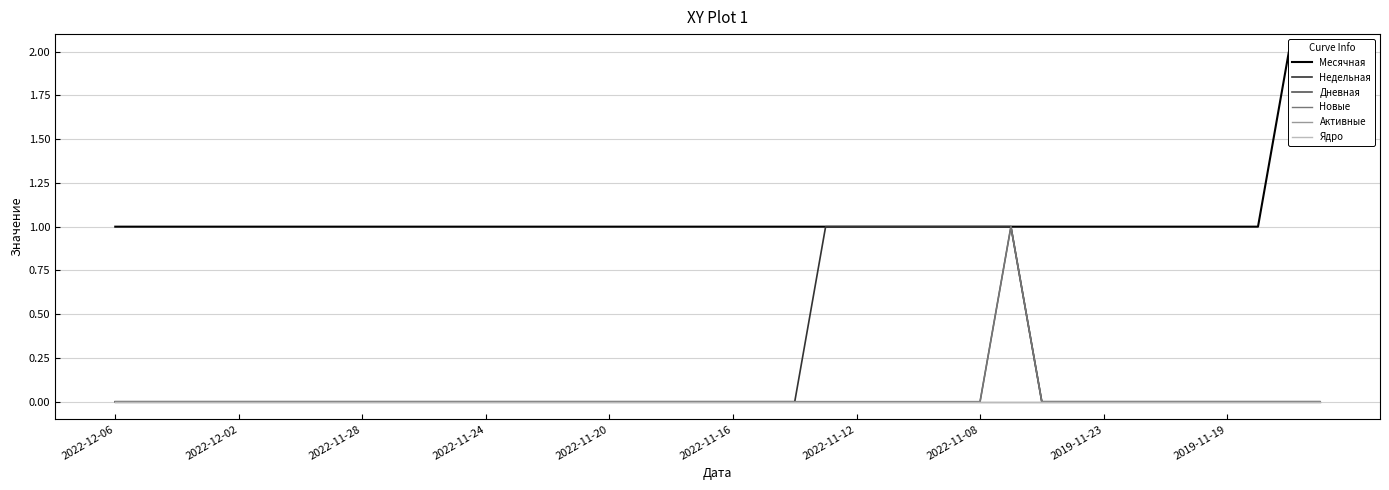

Reading left to right, transcribe all the data shown in this chart.

Месячная: 1	1	1	1	1	1	1	1	1	1	1	1	1	1	1	1	1	1	1	1	1	1	1	1	1	1	1	1	1	1	1	1	1	1	1	1	1	1	2	2
Недельная: 0	0	0	0	0	0	0	0	0	0	0	0	0	0	0	0	0	0	0	0	0	0	0	1	1	1	1	1	1	1	0	0	0	0	0	0	0	0	0	0
Дневная: 0	0	0	0	0	0	0	0	0	0	0	0	0	0	0	0	0	0	0	0	0	0	0	0	0	0	0	0	0	1	0	0	0	0	0	0	0	0	0	0
Новые: 0	0	0	0	0	0	0	0	0	0	0	0	0	0	0	0	0	0	0	0	0	0	0	0	0	0	0	0	0	1	0	0	0	0	0	0	0	0	0	0
Активные: 0	0	0	0	0	0	0	0	0	0	0	0	0	0	0	0	0	0	0	0	0	0	0	0	0	0	0	0	0	0	0	0	0	0	0	0	0	0	0	0
Ядро: 0	0	0	0	0	0	0	0	0	0	0	0	0	0	0	0	0	0	0	0	0	0	0	0	0	0	0	0	0	0	0	0	0	0	0	0	0	0	0	0